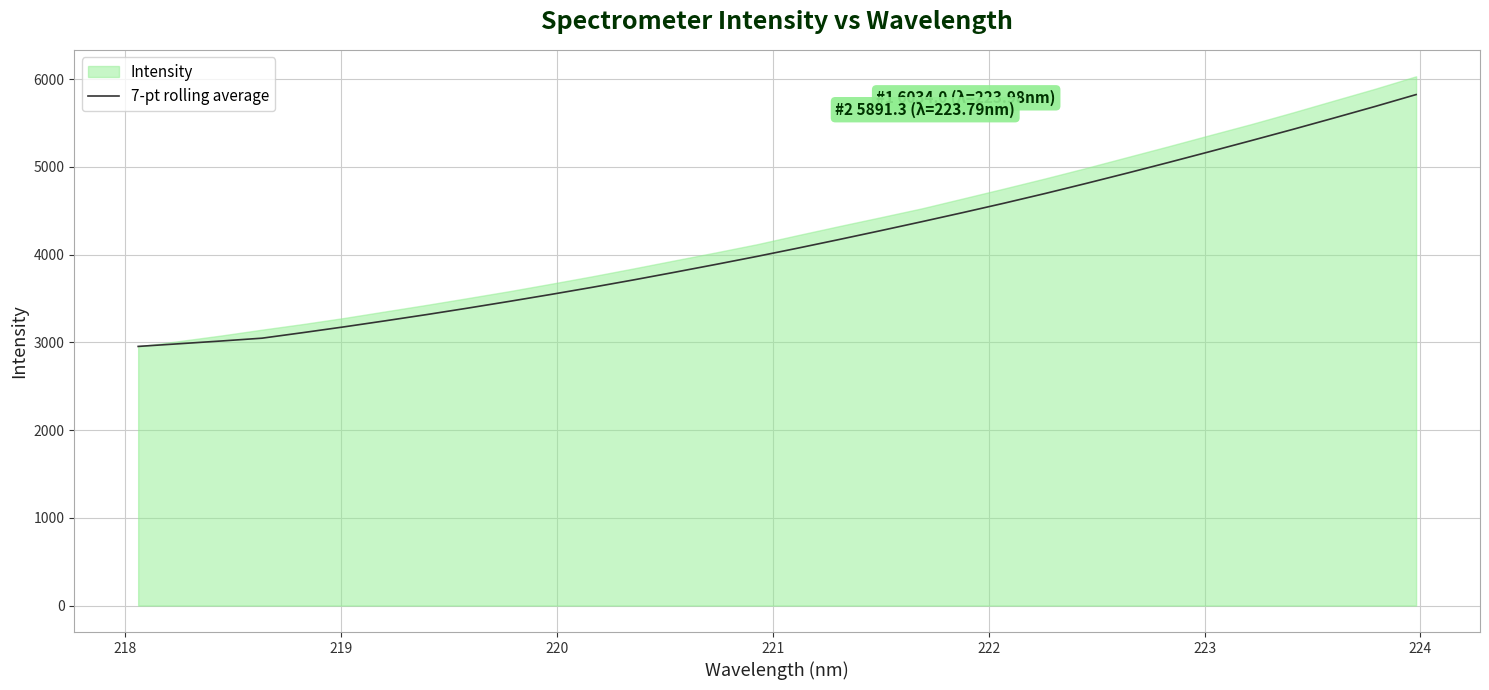

The value at 24 is 7349.5. True or false?

False